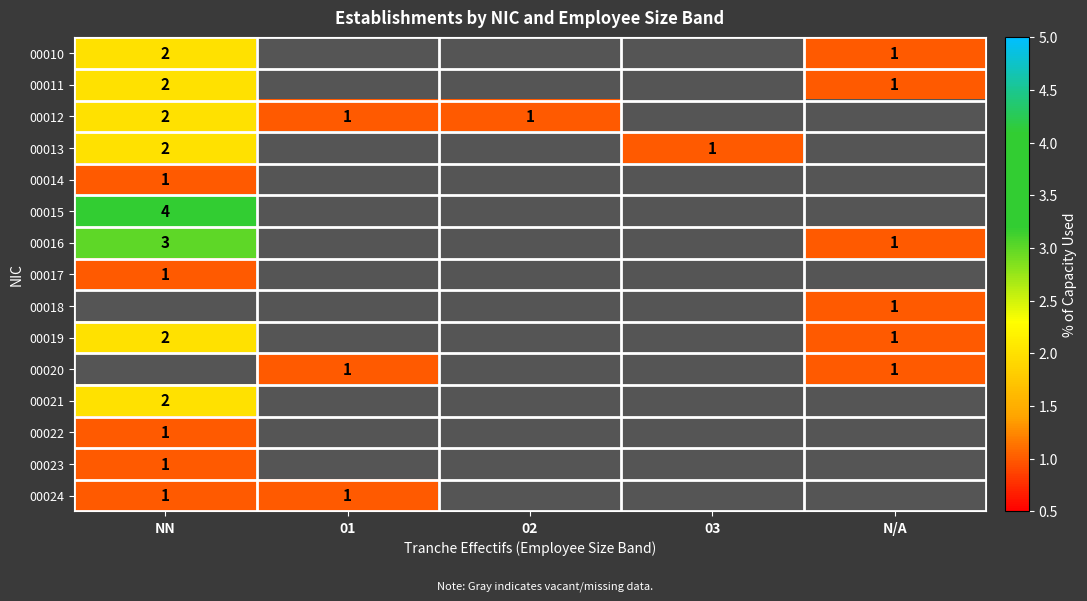

Which category has the highest value across all series?

NN